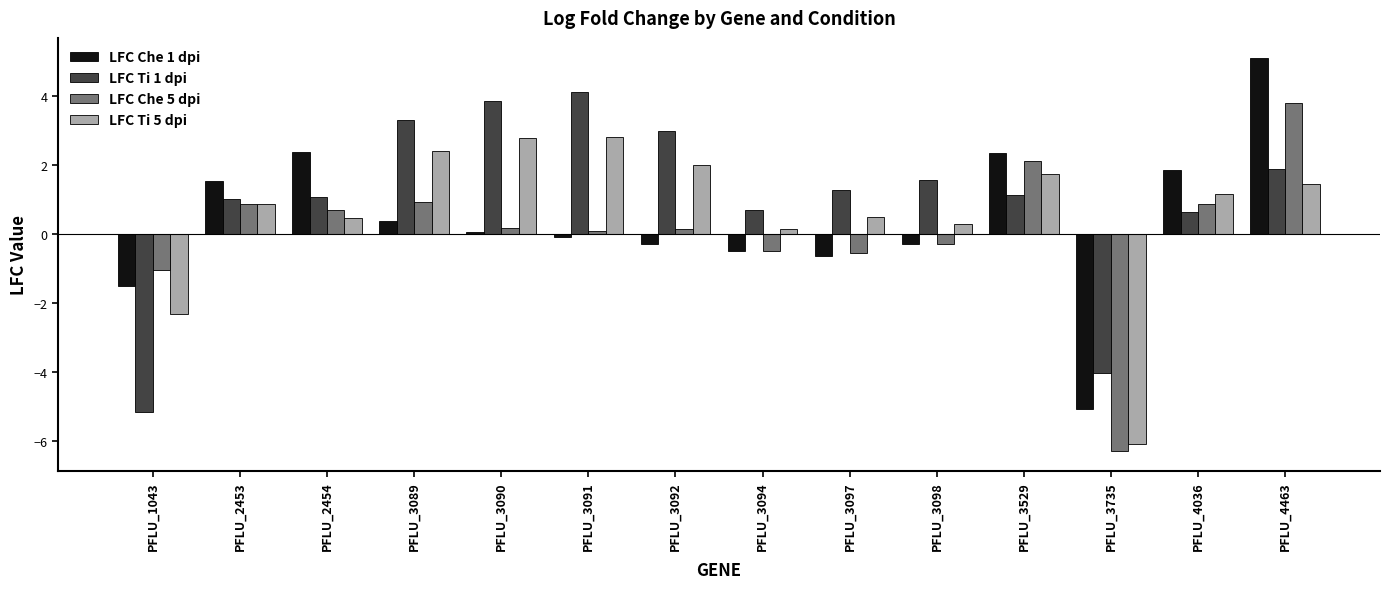

What is the sum of all LFC Ti 1 dpi values?

14.3